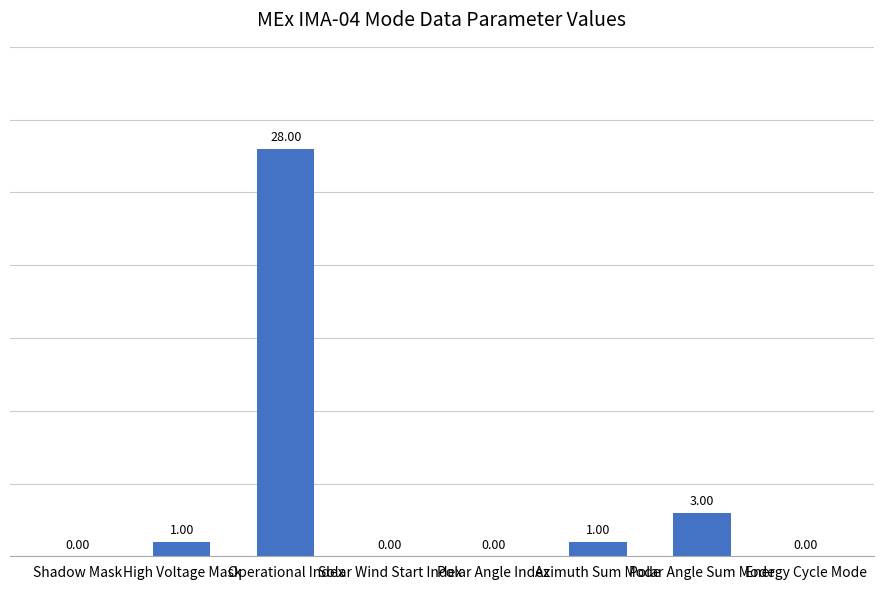

What is the ratio of the value at Operational Index to the value at Polar Angle Sum Mode?

9.3